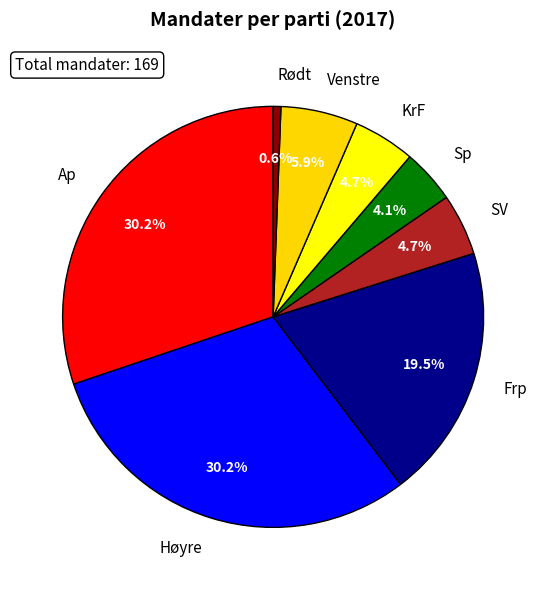

Count the number of slices in the pie.

8